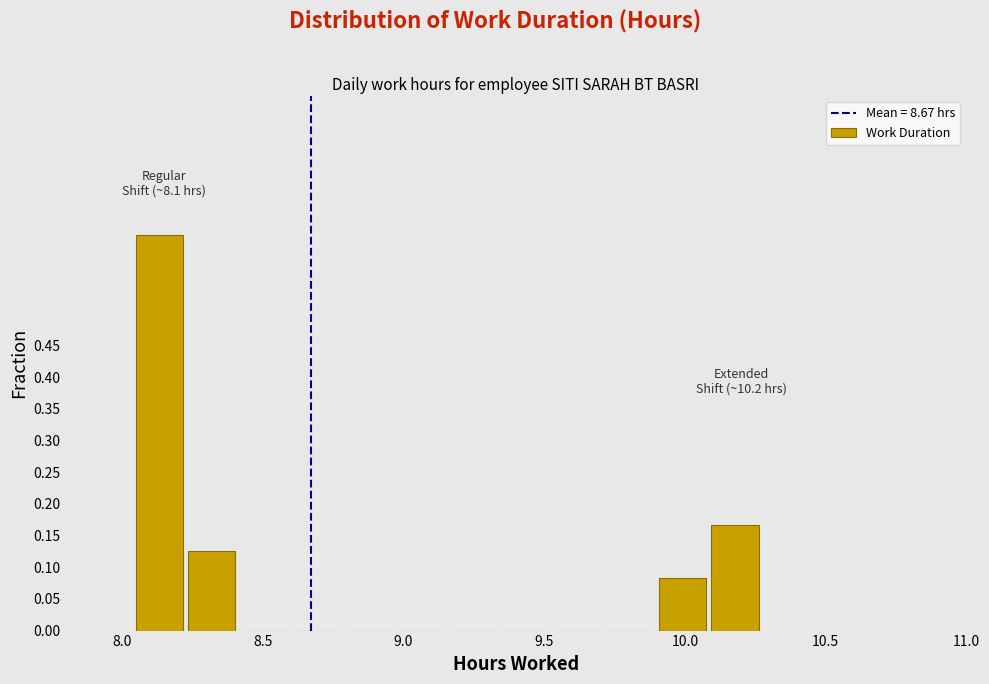

Read against the x-axis, roughly where is the centre of the tallest bar?

8.15